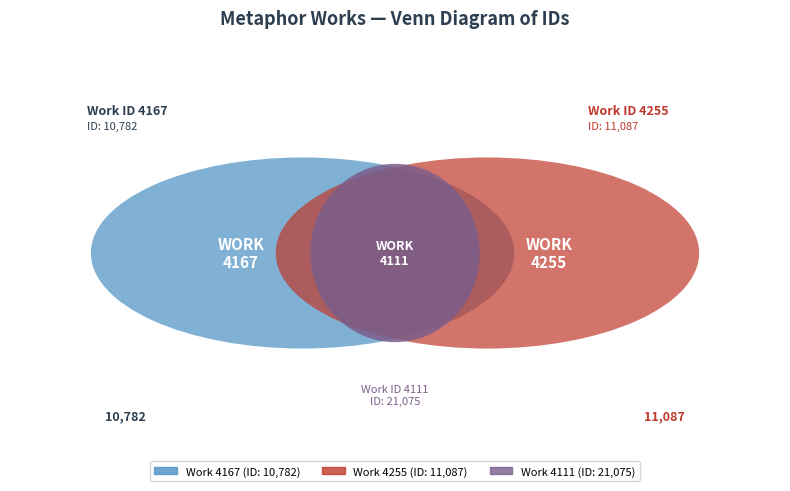

To the nearest percent, what is the average slice percentage?

33%